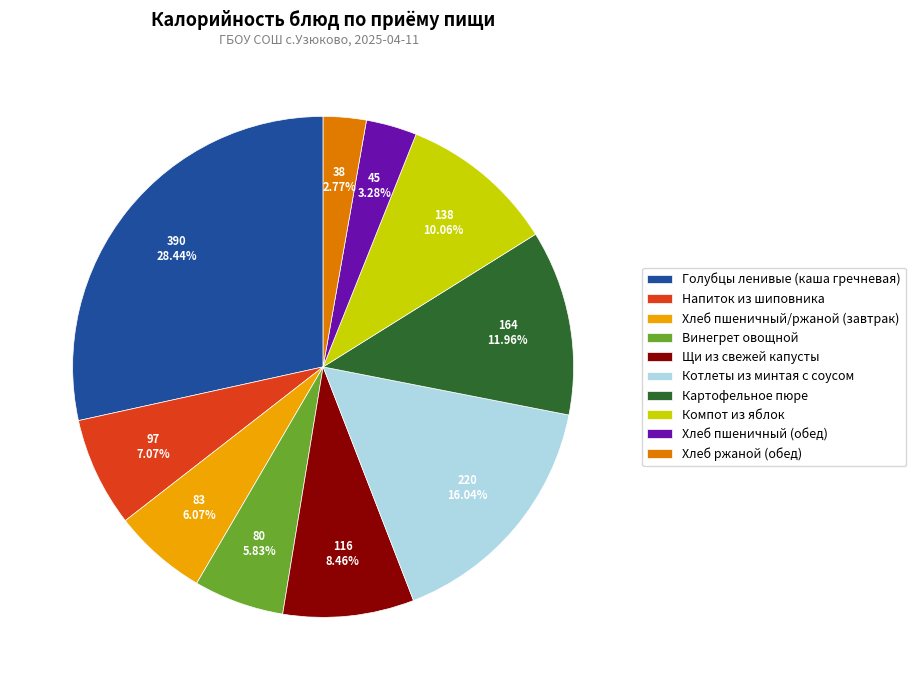

What percentage is the Напиток из шиповника slice, to the nearest percent?

7%